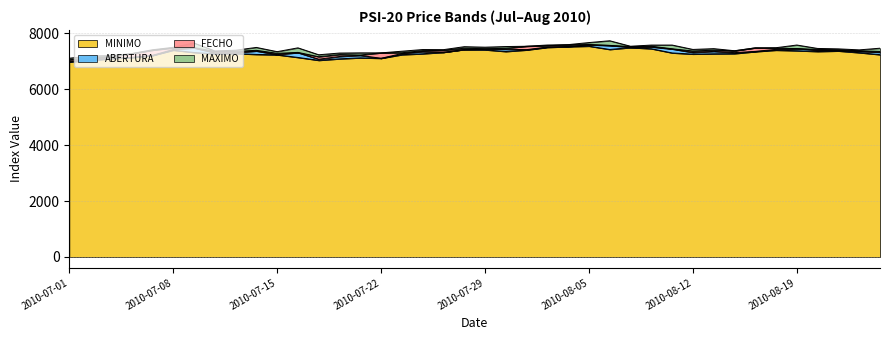

Where is the first local maximum for MAXIMO?

2010-07-09